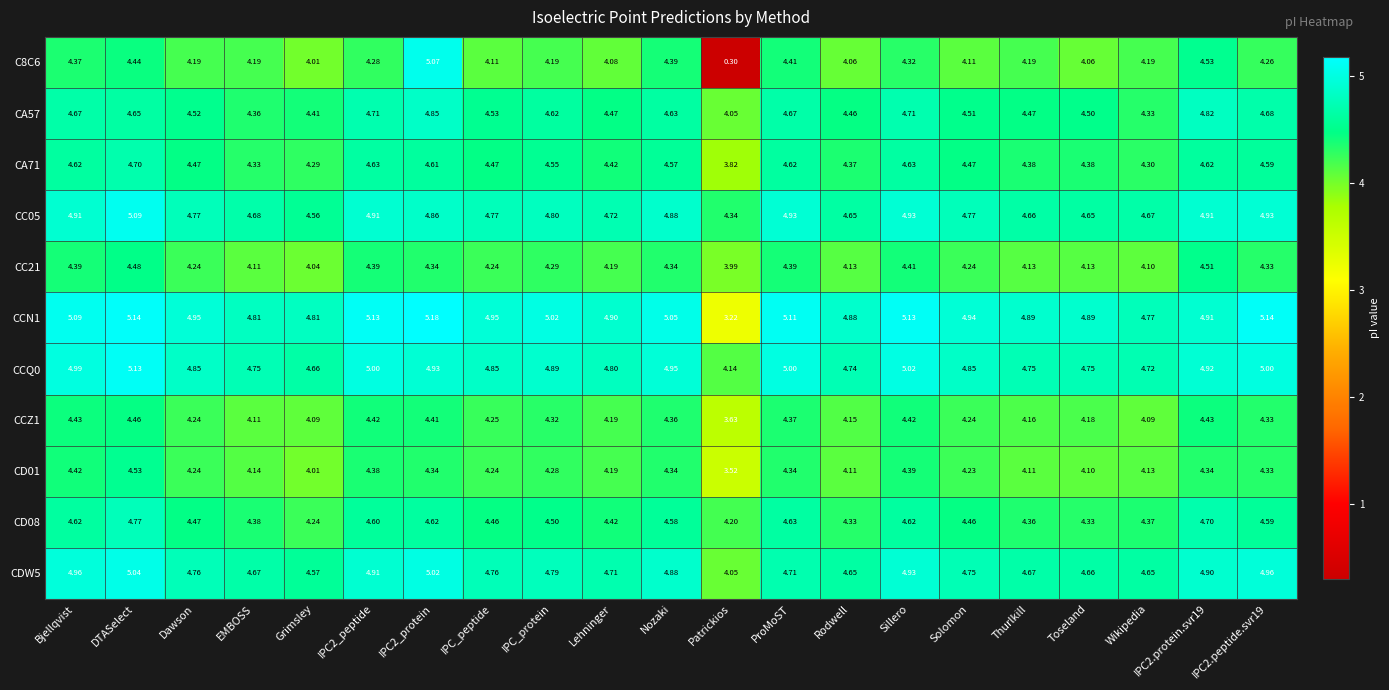

At which label is CD08 closest to 4?

Patrickios